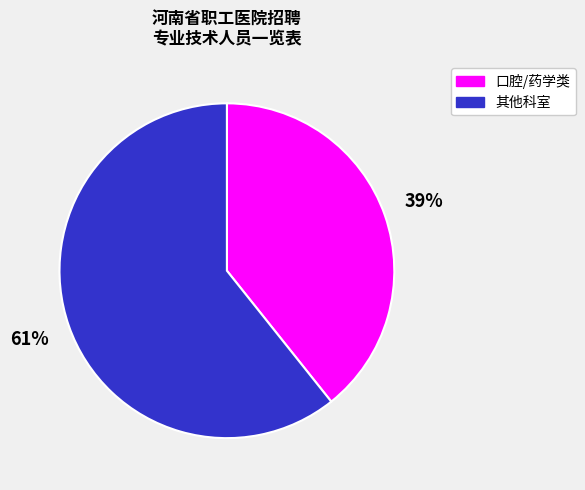

Is there any slice that represents more than half of the pie?

Yes